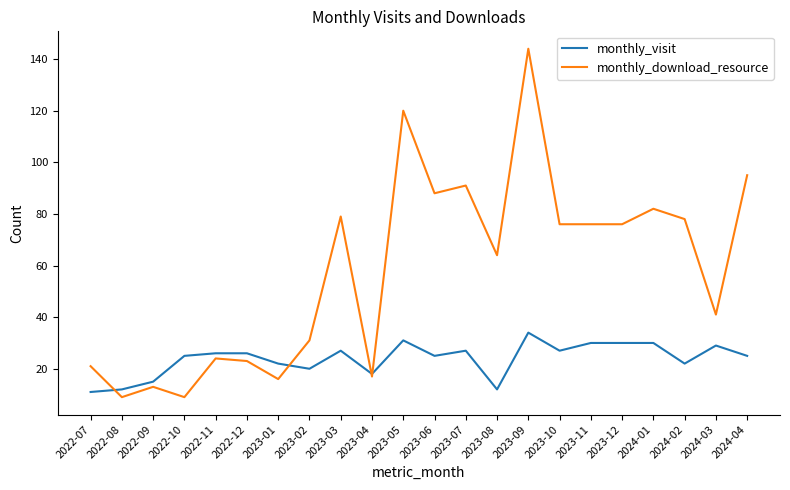

What is the greatest value displayed?

144